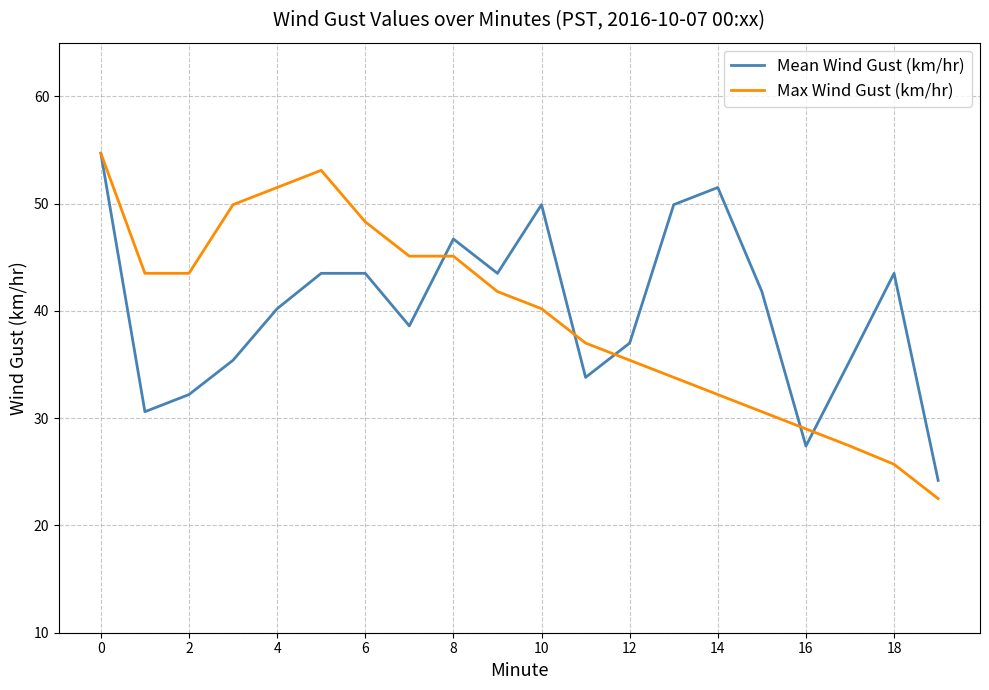

What is the difference between the maximum and minimum values in the Mean Wind Gust (km/hr) series?

30.5